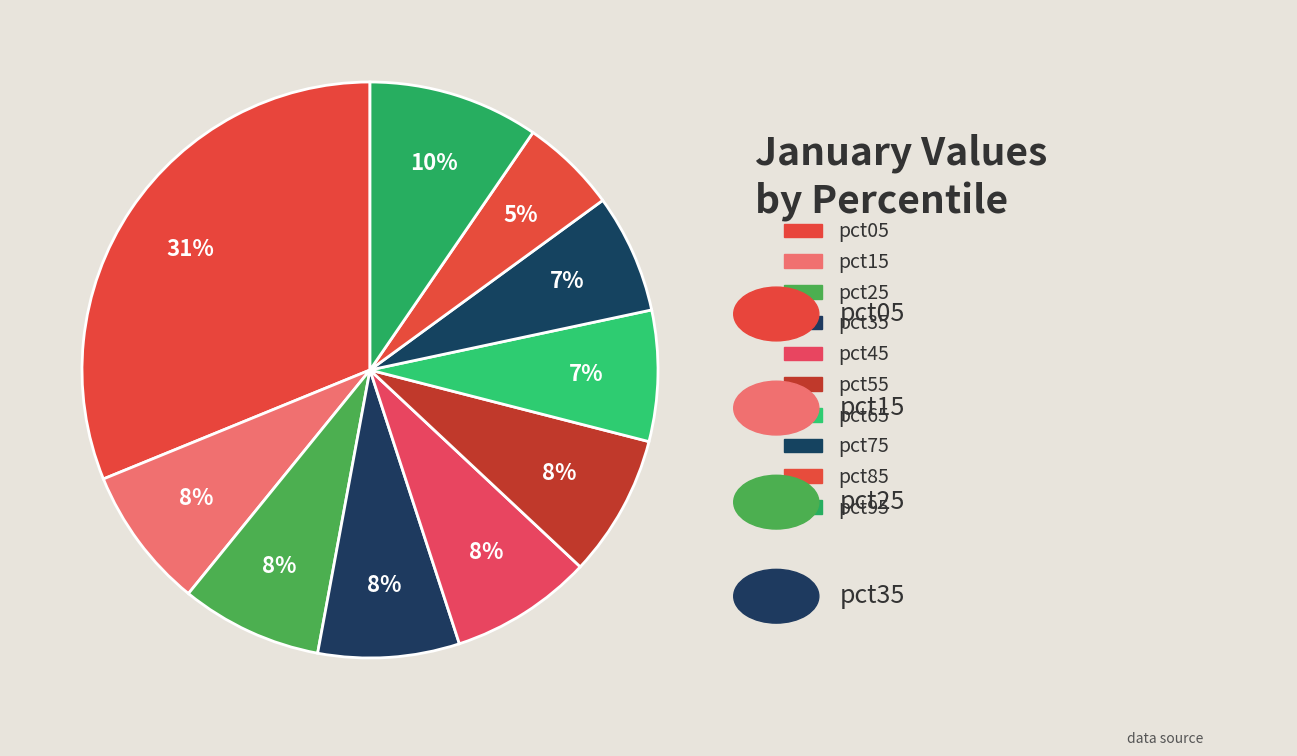

Do pct45 and pct25 together represent more than half of the pie?

No